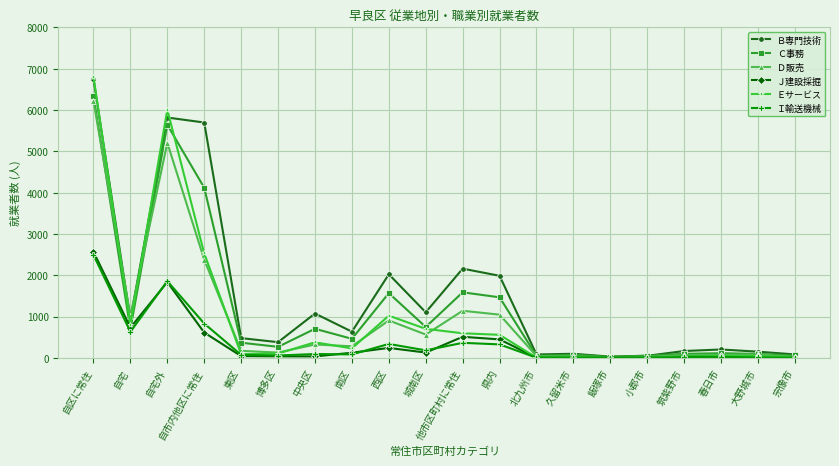

Count the number of data series in this chart.

6